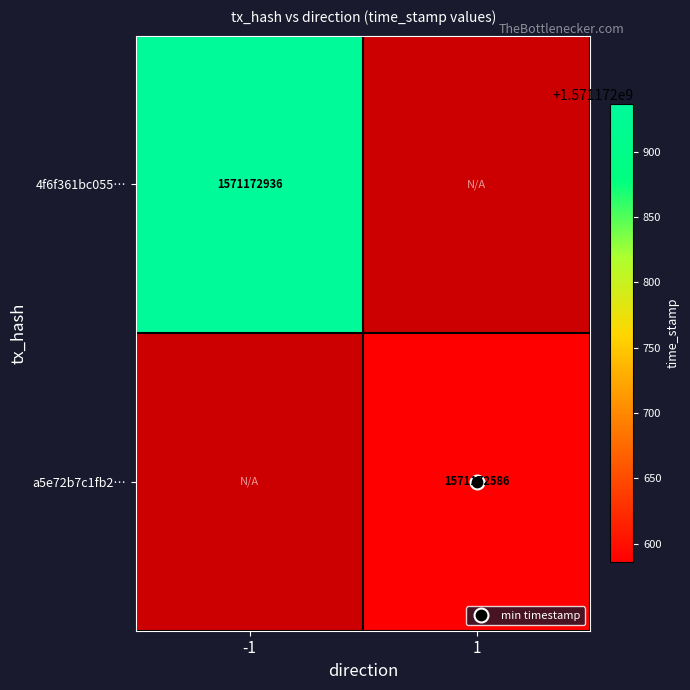

Reading left to right, extract all data points from this chart.

4f6f361bc05532b0204fa560e35b84e89c7d3b7: 1571172936	0
a5e72b7c1fb285af2f1d12a9029187165881782: 0	1571172586